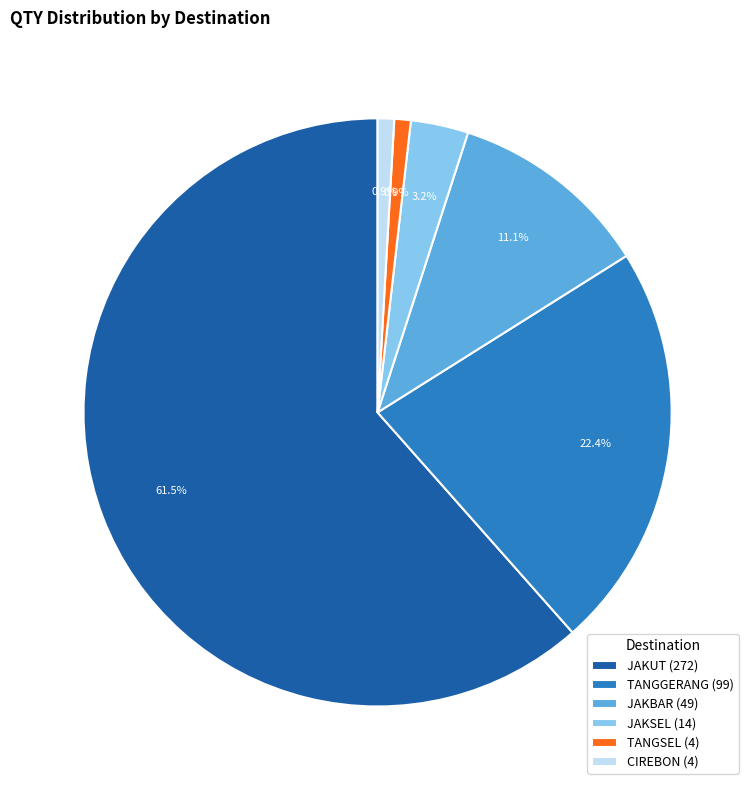

Which category has the biggest portion of the pie?

JAKUT (272)